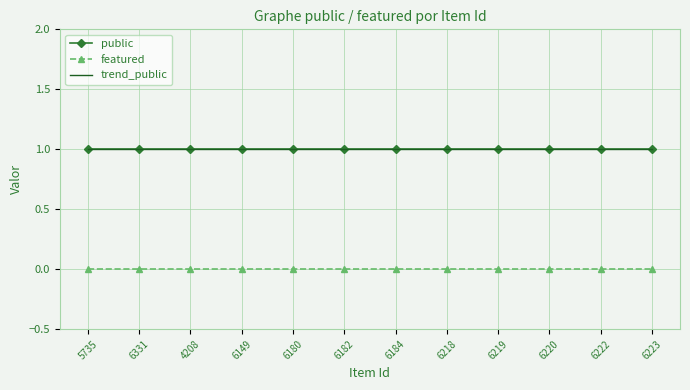

Reading left to right, transcribe all the data shown in this chart.

public: 1.0	1.0	1.0	1.0	1.0	1.0	1.0	1.0	1.0	1.0	1.0	1.0
featured: 0.0	0.0	0.0	0.0	0.0	0.0	0.0	0.0	0.0	0.0	0.0	0.0
trend_public: 1.0	1.0	1.0	1.0	1.0	1.0	1.0	1.0	1.0	1.0	1.0	1.0